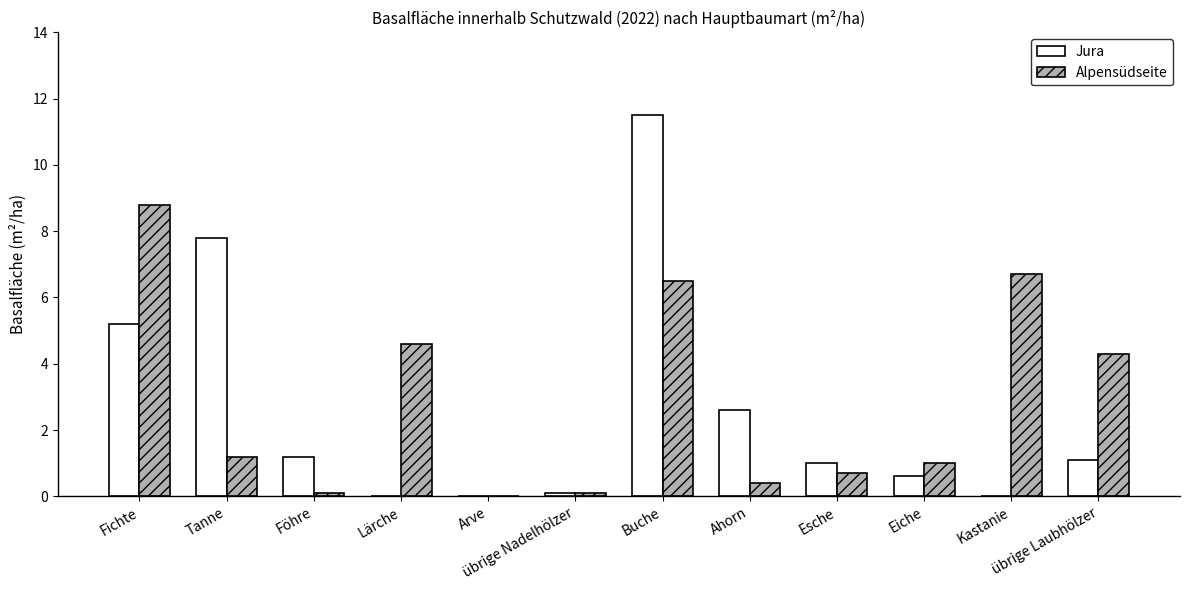

Is the value of Jura at Ahorn greater than the value of Alpensüdseite at Fichte?

No